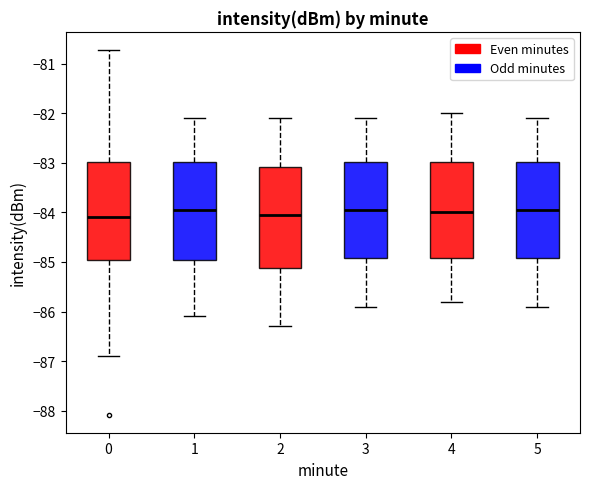

Reading left to right, transcribe this box plot: for each box, give where its median line is, the range the box spans, and where its two whiskers end, as read against the y-axis. The values are not printed on the chart, so give them approximately, as read against the axis.

0: median -84.1, box -84.9 to -83.0, whiskers -86.9 to -80.7
1: median -83.9, box -84.9 to -83.0, whiskers -86.1 to -82.1
2: median -84.0, box -85.1 to -83.1, whiskers -86.3 to -82.1
3: median -83.9, box -84.9 to -83.0, whiskers -85.9 to -82.1
4: median -84.0, box -84.9 to -83.0, whiskers -85.8 to -82.0
5: median -83.9, box -84.9 to -83.0, whiskers -85.9 to -82.1